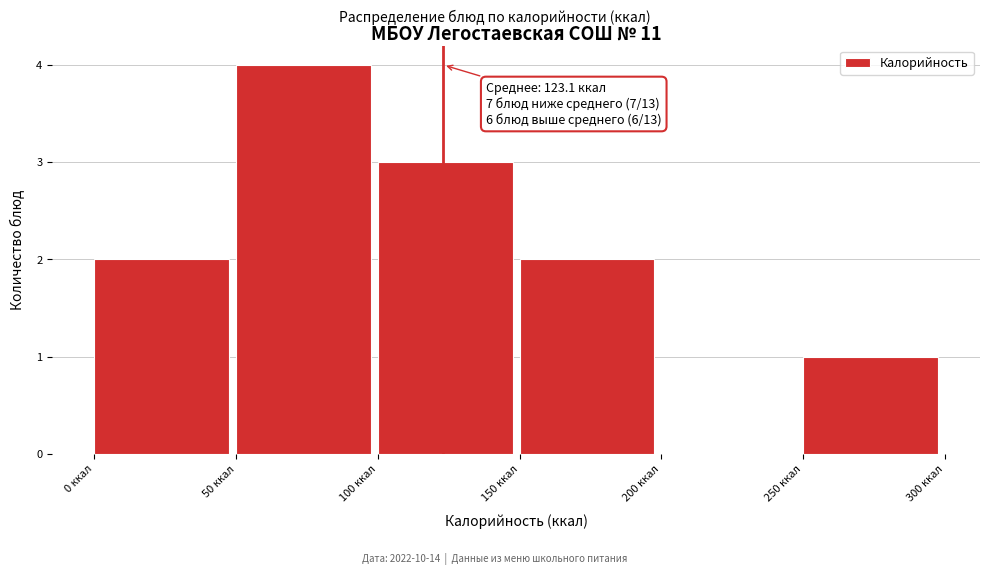

Which range on the x-axis has the tallest bar?

50 to 100